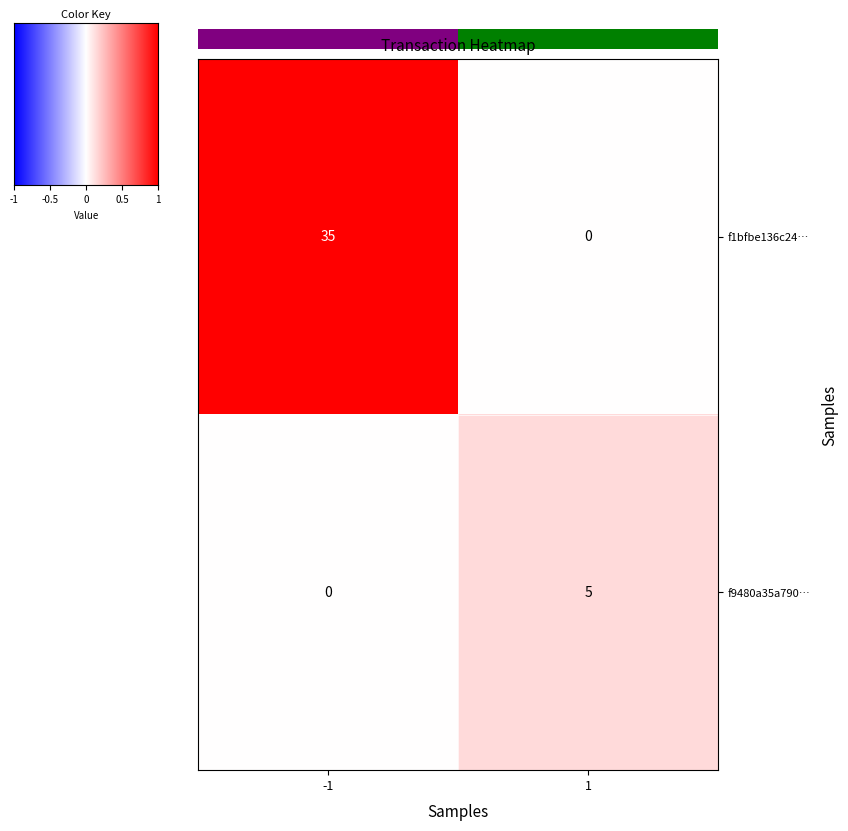

What is the sum of the f9480a35a790… values at 1 and -1?

5